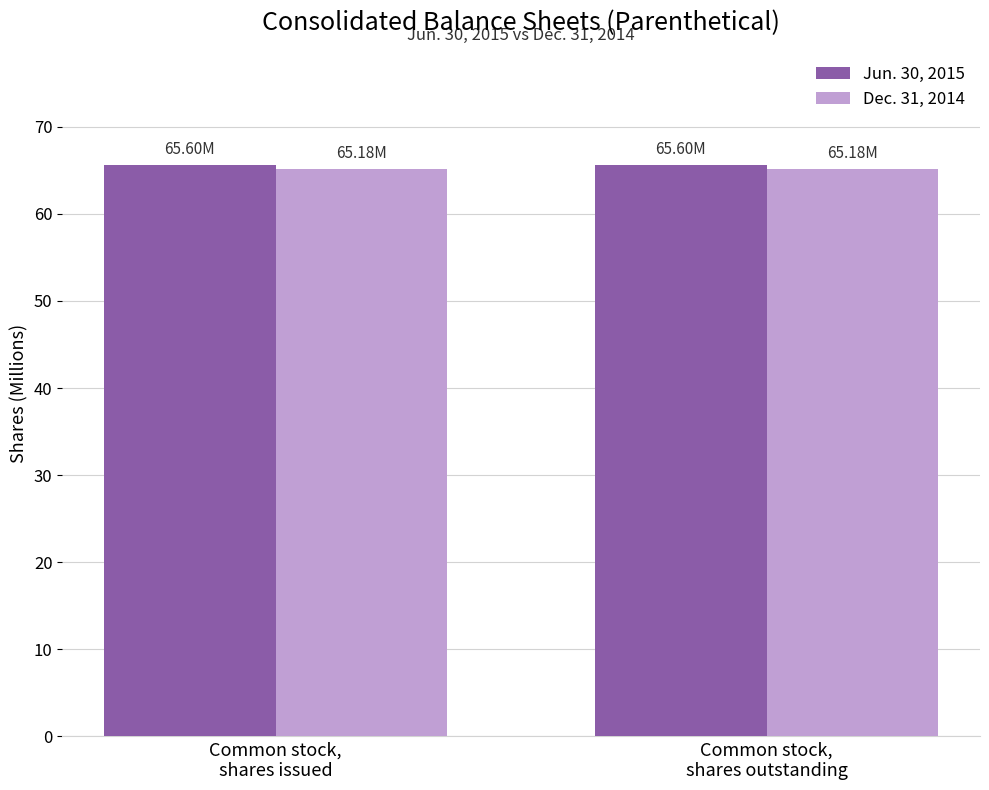

Rank the series by their average value, from highest to lowest.

Jun. 30, 2015, Dec. 31, 2014